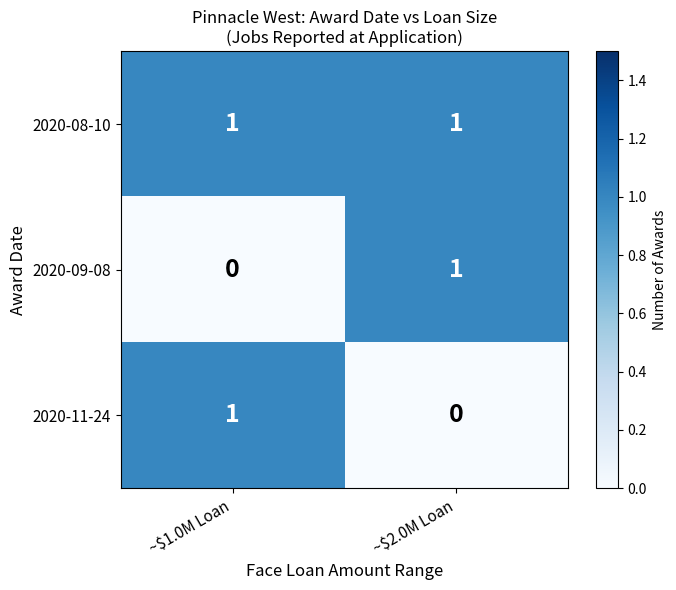

Reading left to right, transcribe all the data shown in this chart.

2020-08-10: 1	1
2020-09-08: 0	1
2020-11-24: 1	0